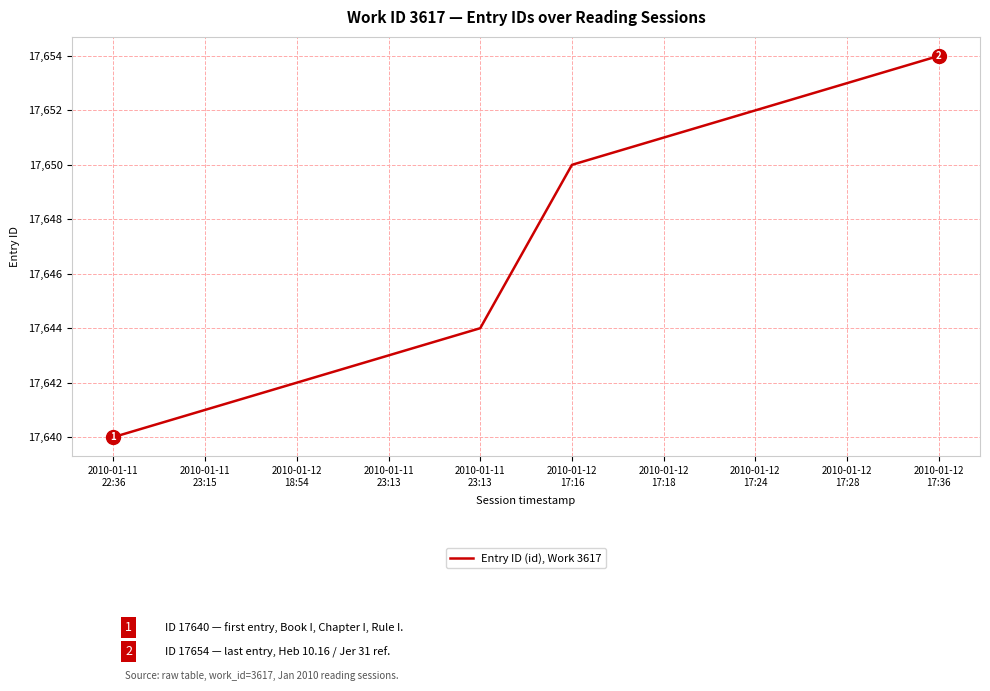

True or false: there are more than 2 points higher than both neighbors.

False